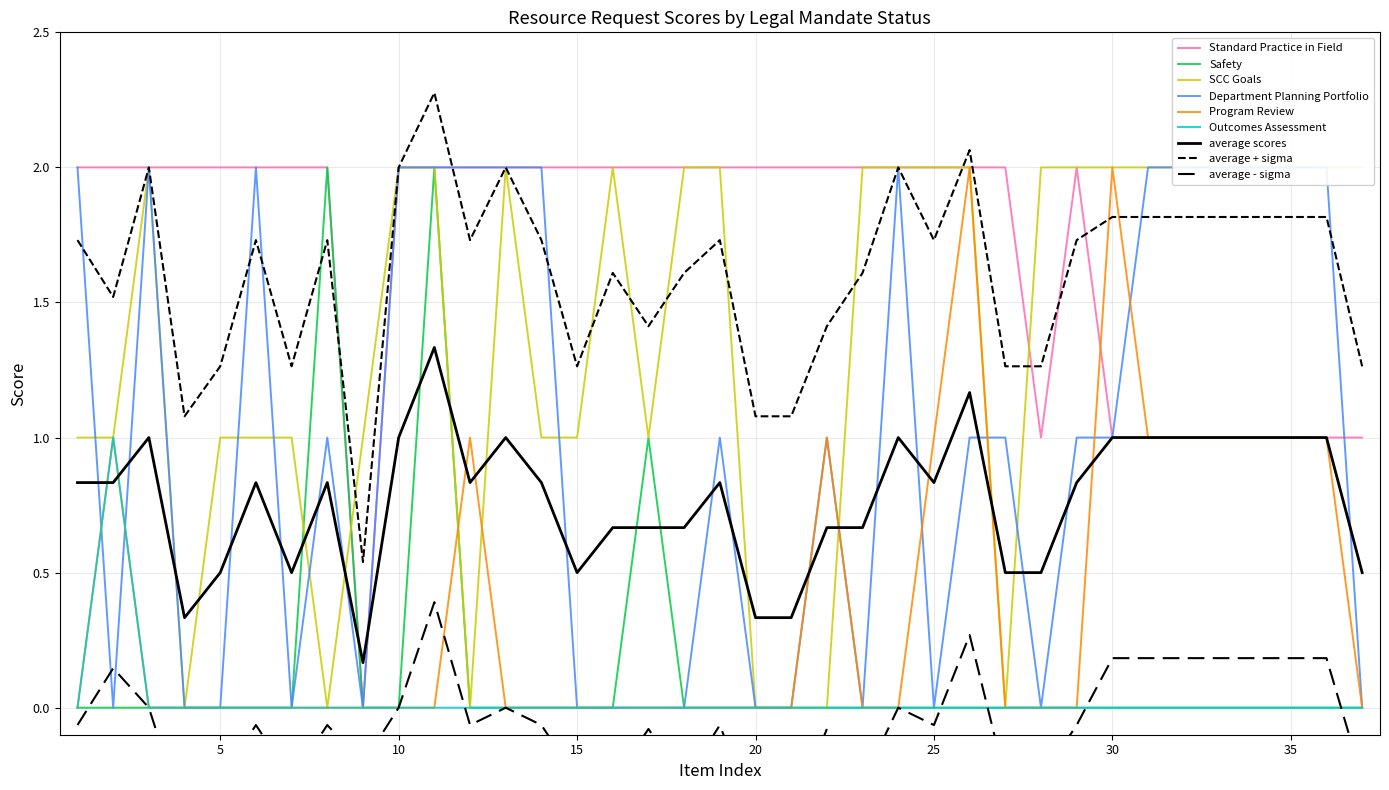

Is the value of Program Review at 20 greater than the value of Standard Practice in Field at 13?

No